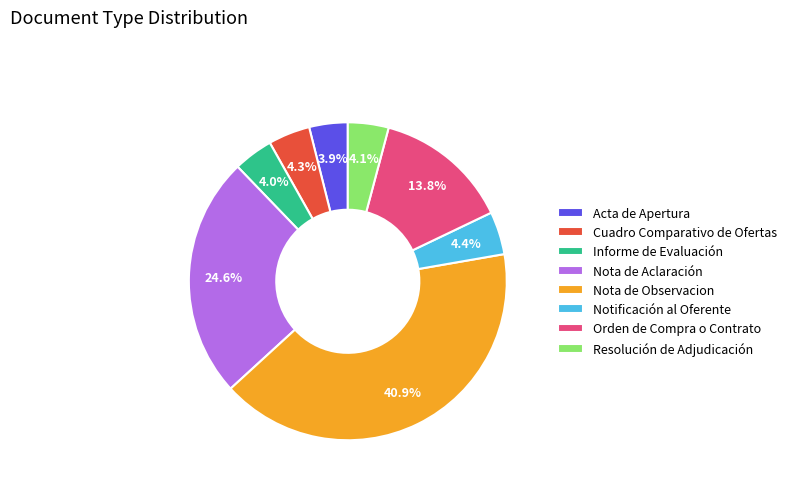

How many segments does this pie chart have?

8